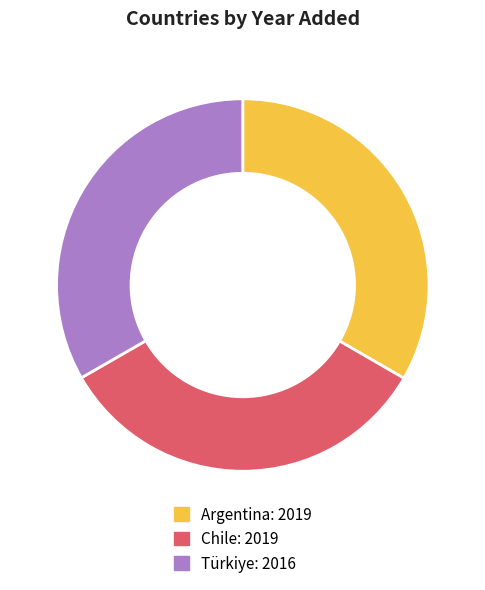

Is there a majority slice in this chart?

No